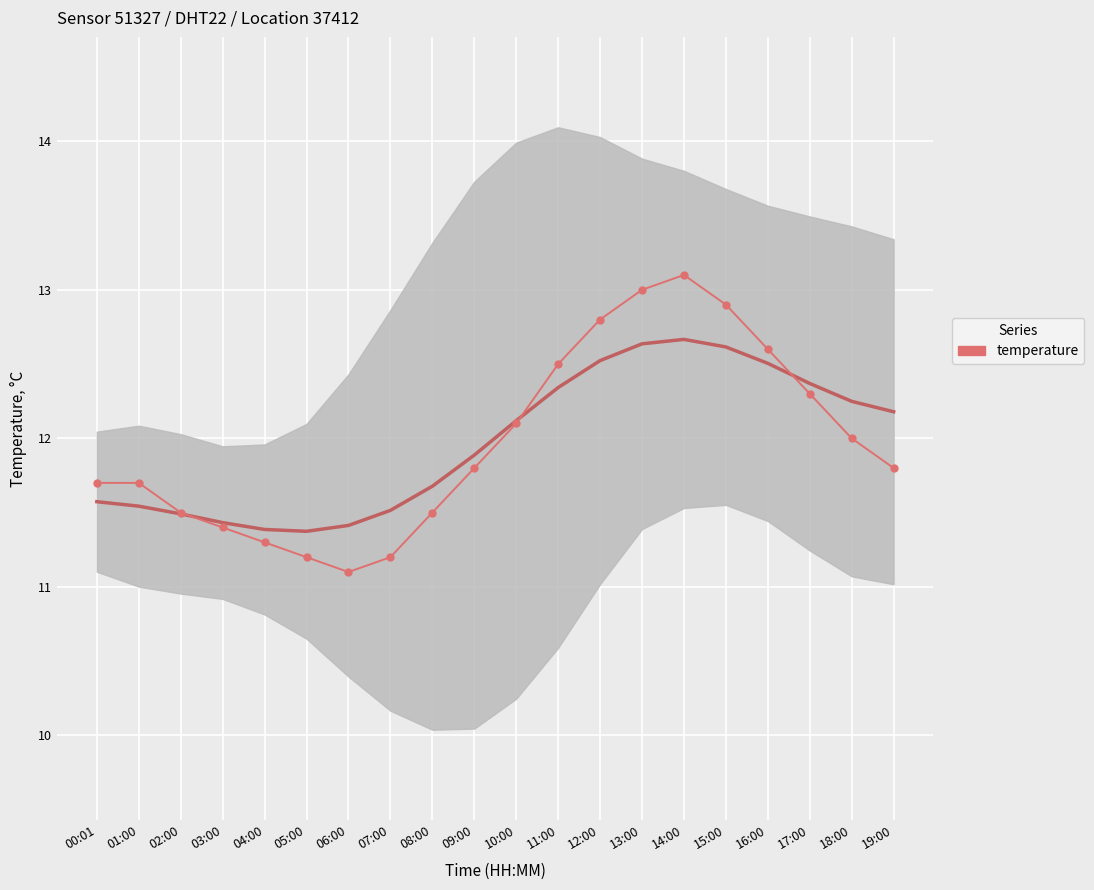

True or false: the data shows 11.3 at 04:00.

True